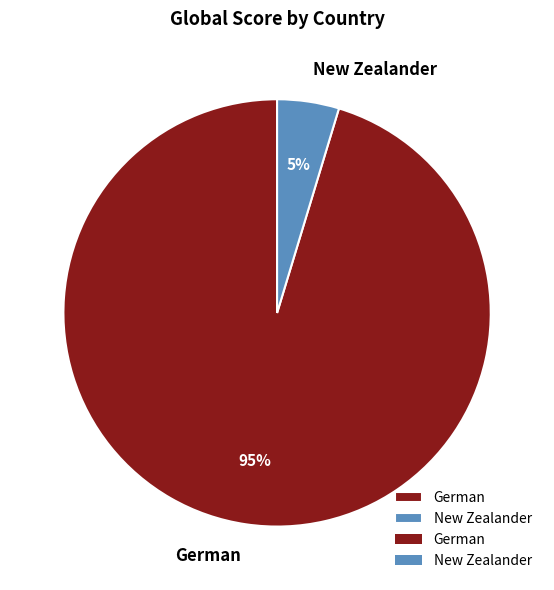

To the nearest percent, what portion does German represent?

95%